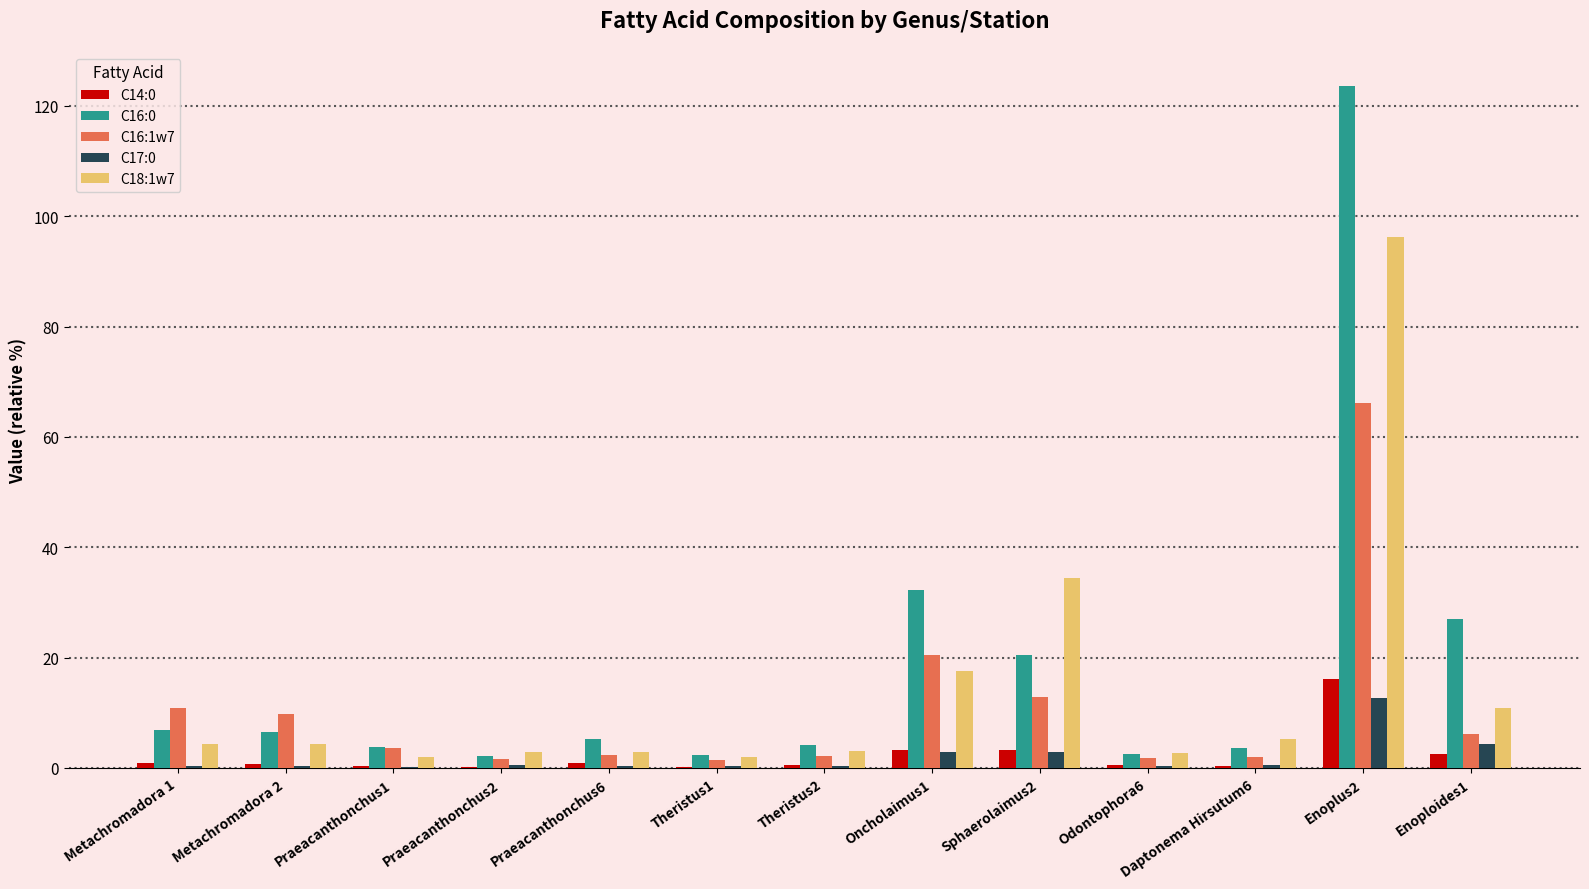

The value of C18:1w7 at Sphaerolaimus2 is 34.4. True or false?

True